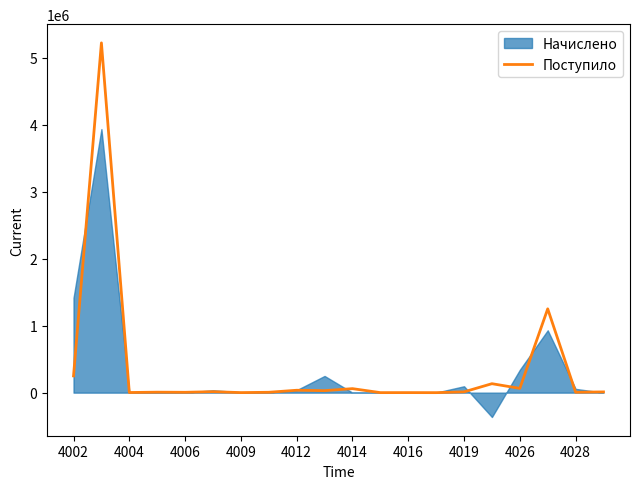

What is the highest value of the Поступило series?

5222741